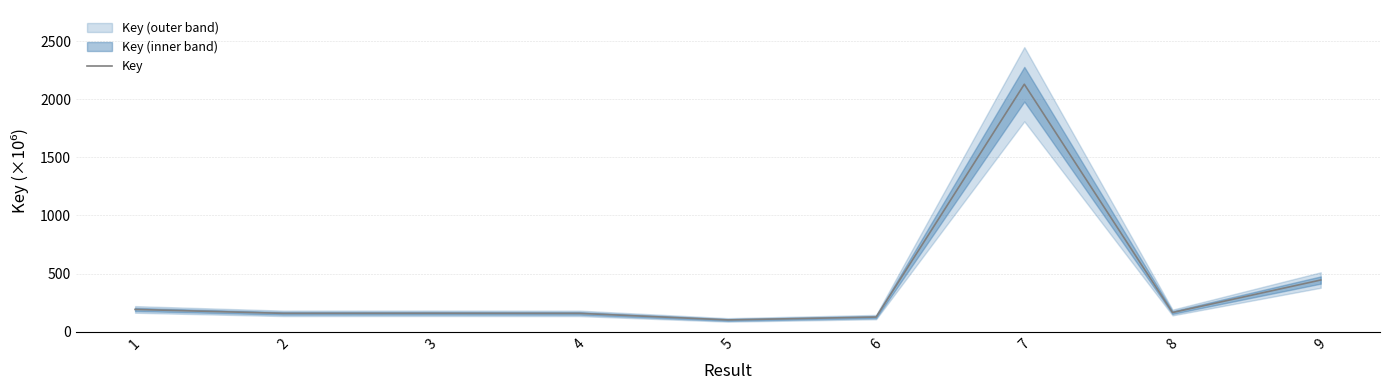

List the labels in order of value, smallest first.

5, 6, 4, 2, 3, 8, 1, 9, 7